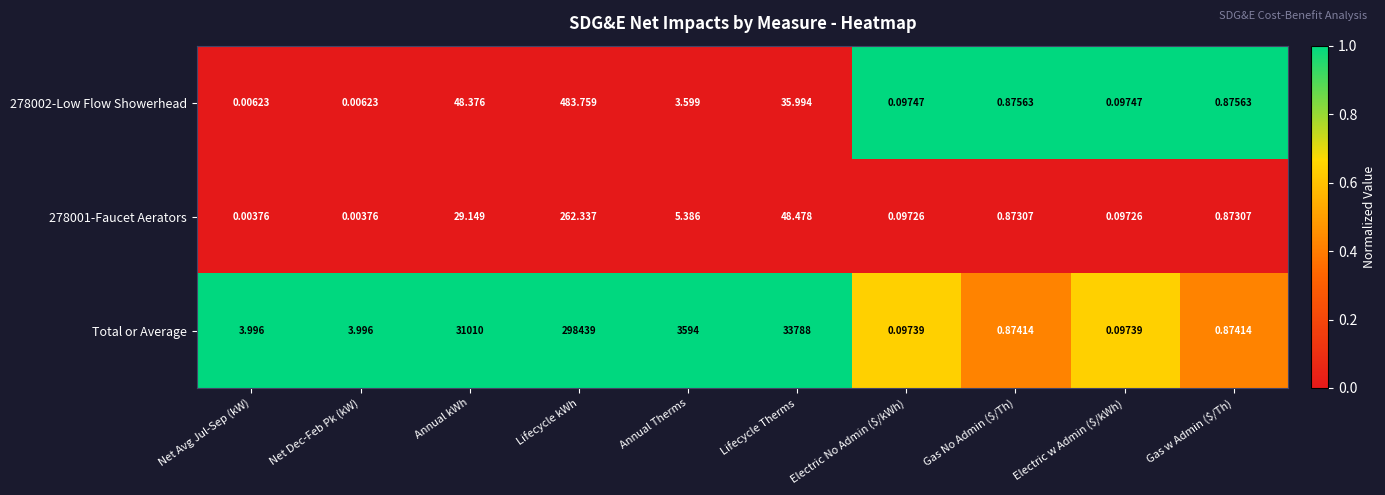

Which series has the largest range (max minus min)?

Total or Average